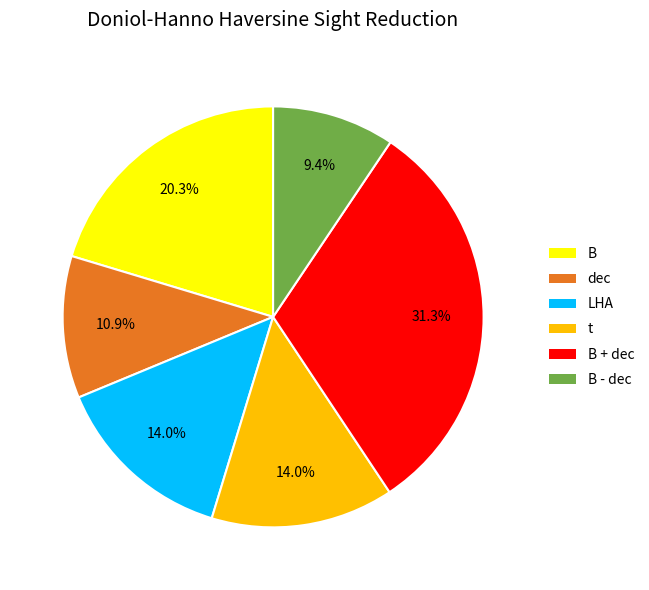

How many slices are in this pie chart?

6